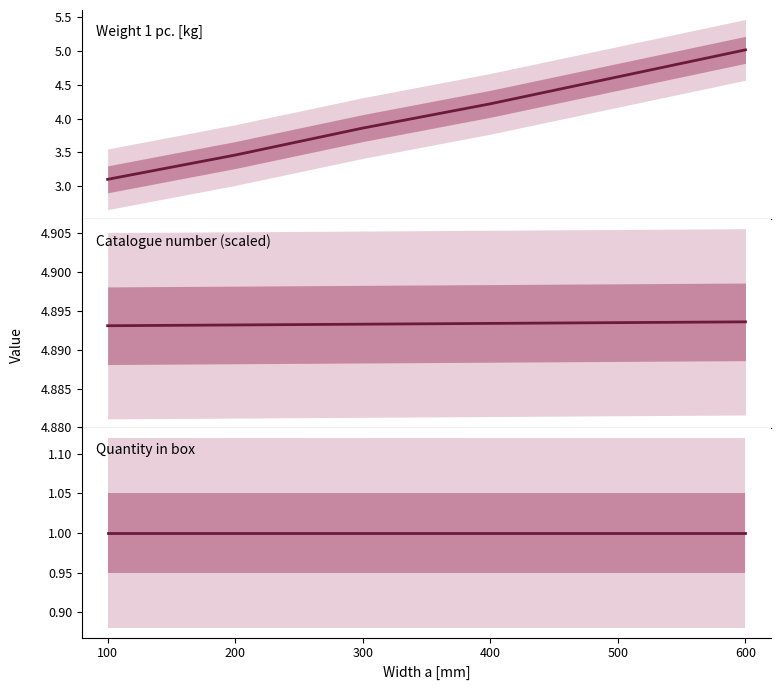

What is the difference between the maximum and second lowest values in the Weight 1 pc. [kg] series?

1.6